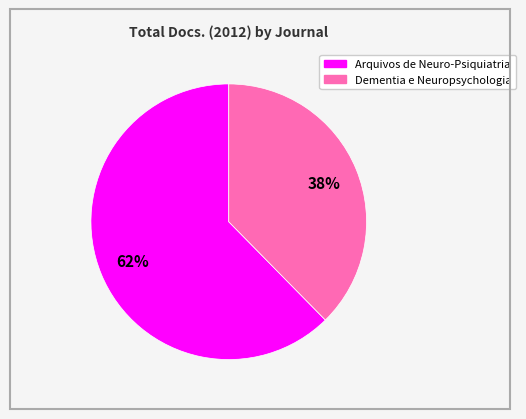

True or false: Dementia e Neuropsychologia accounts for 38% of the total.

True